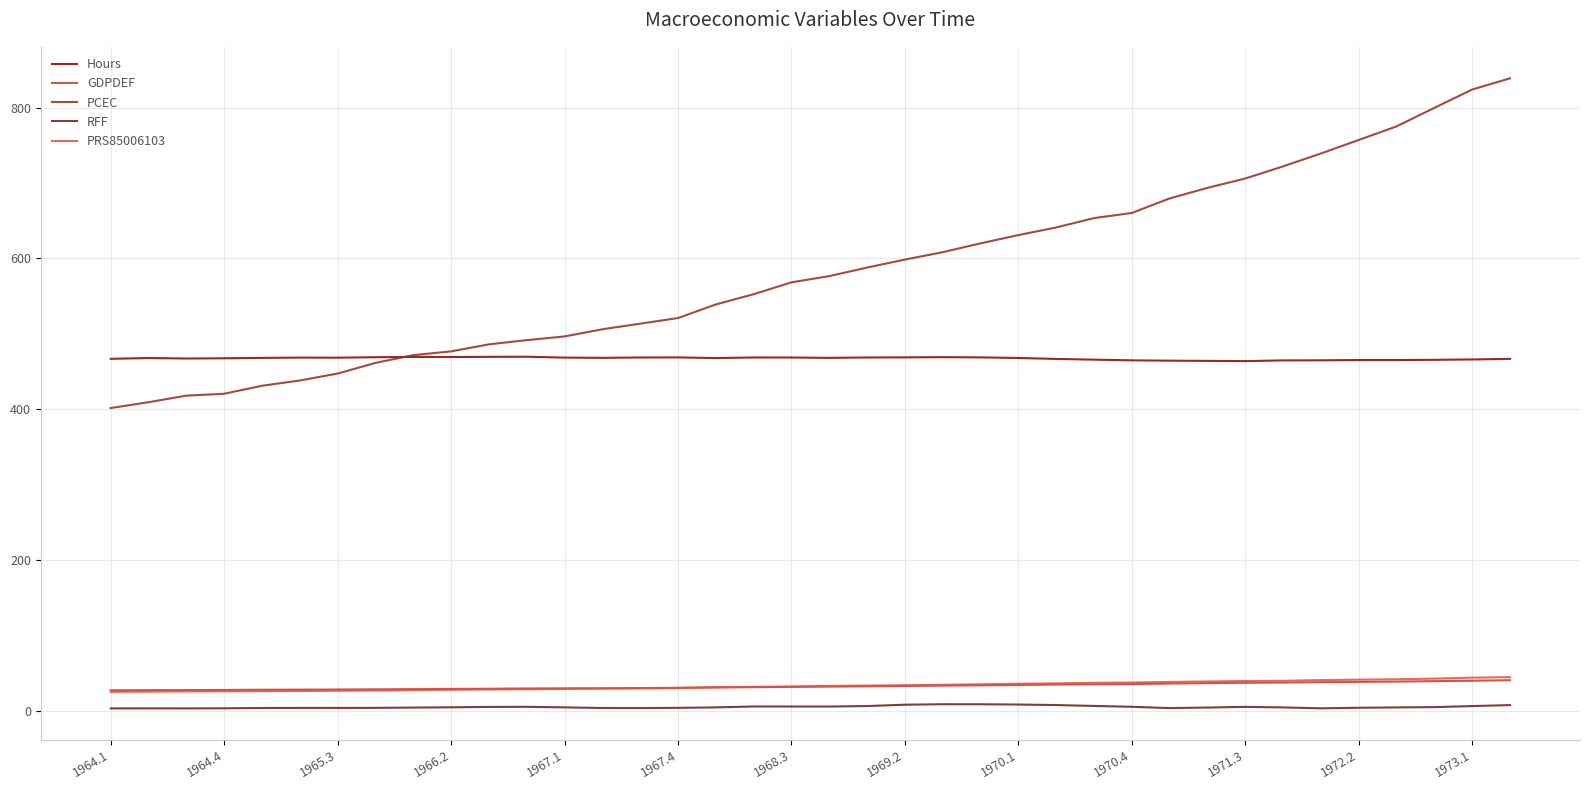

What is the lowest value of the Hours series?

463.9